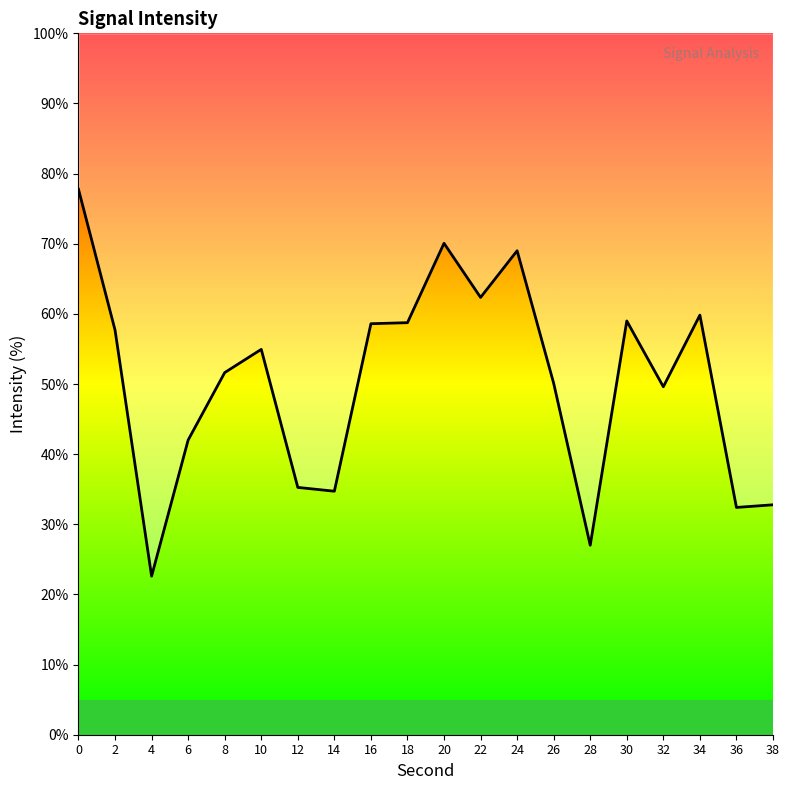

True or false: the data shows 69.0 at 24.

True